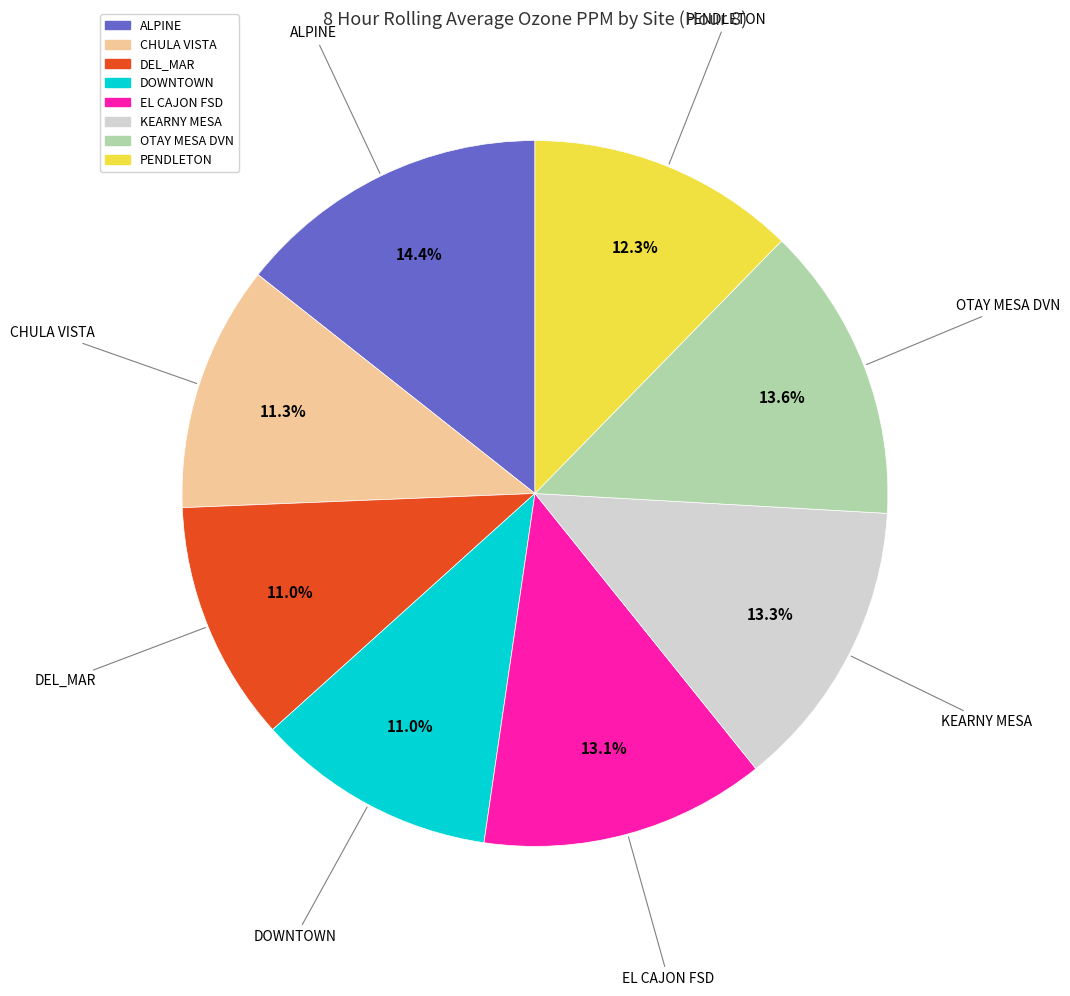

To the nearest percent, what is the difference between the largest and smallest slice percentages?

3%